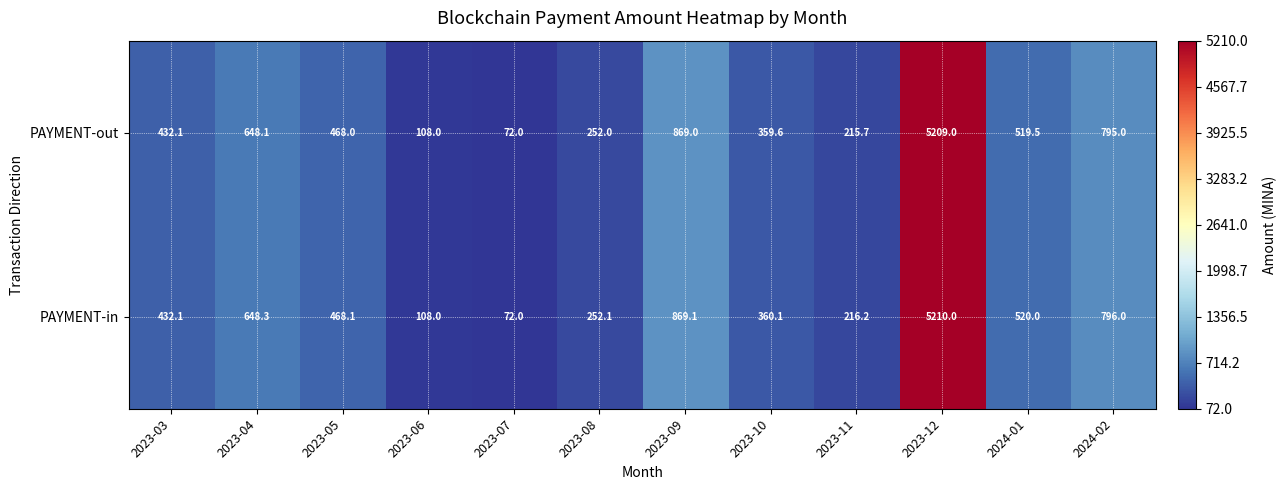

At which category does the chart reach its minimum across all series?

2023-07